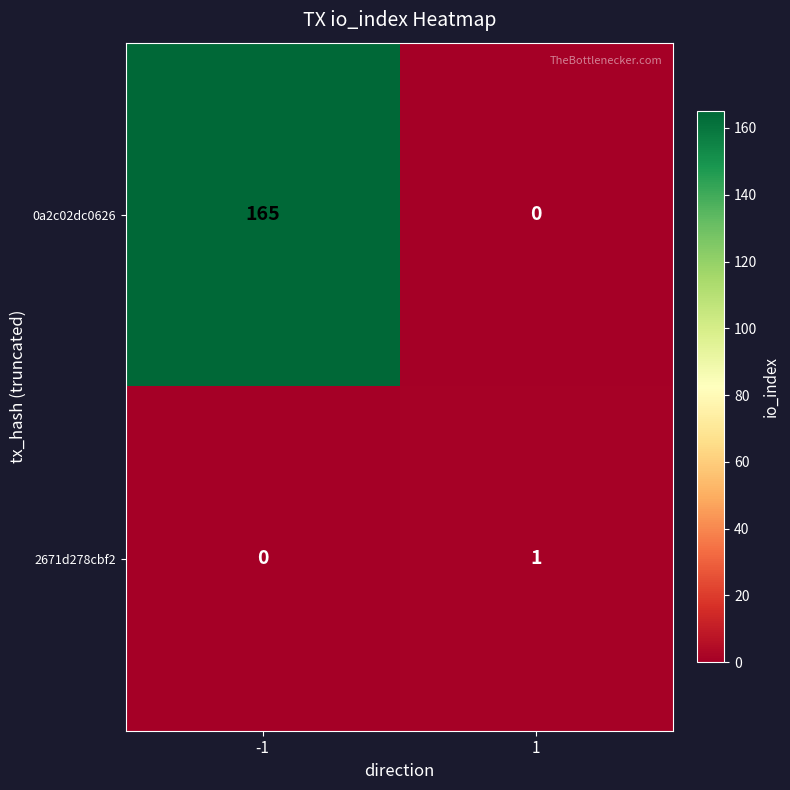

List the labels in order of 0a2c02dc0626 value, largest first.

-1, 1